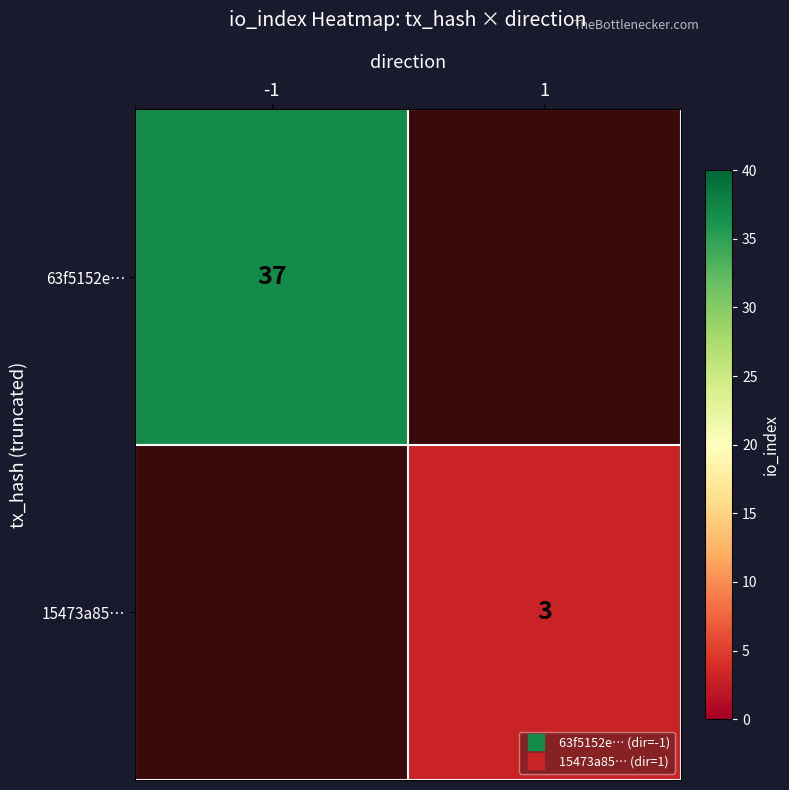

Where is 63f5152e… nearest to the value 37?

-1